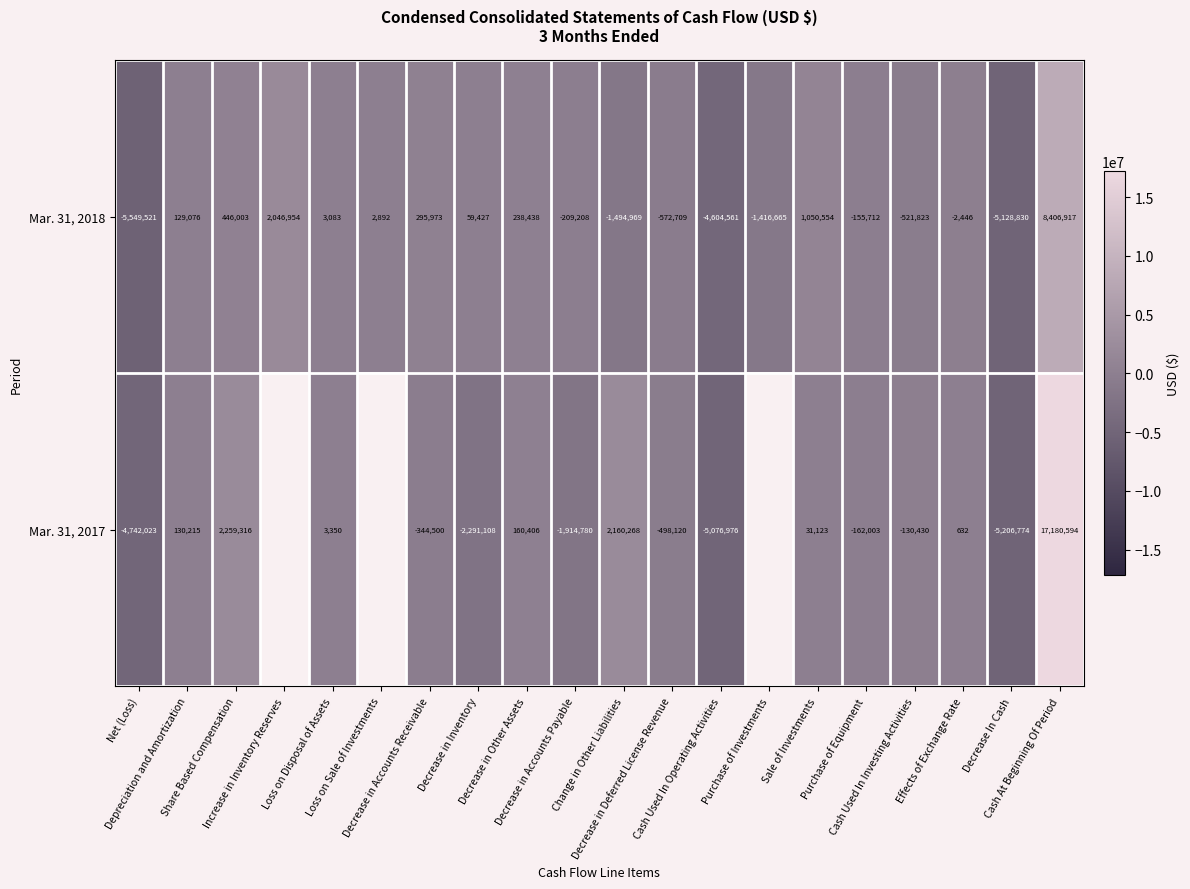

What is the difference between the maximum and minimum values in the Mar. 31, 2018 series?

13956438